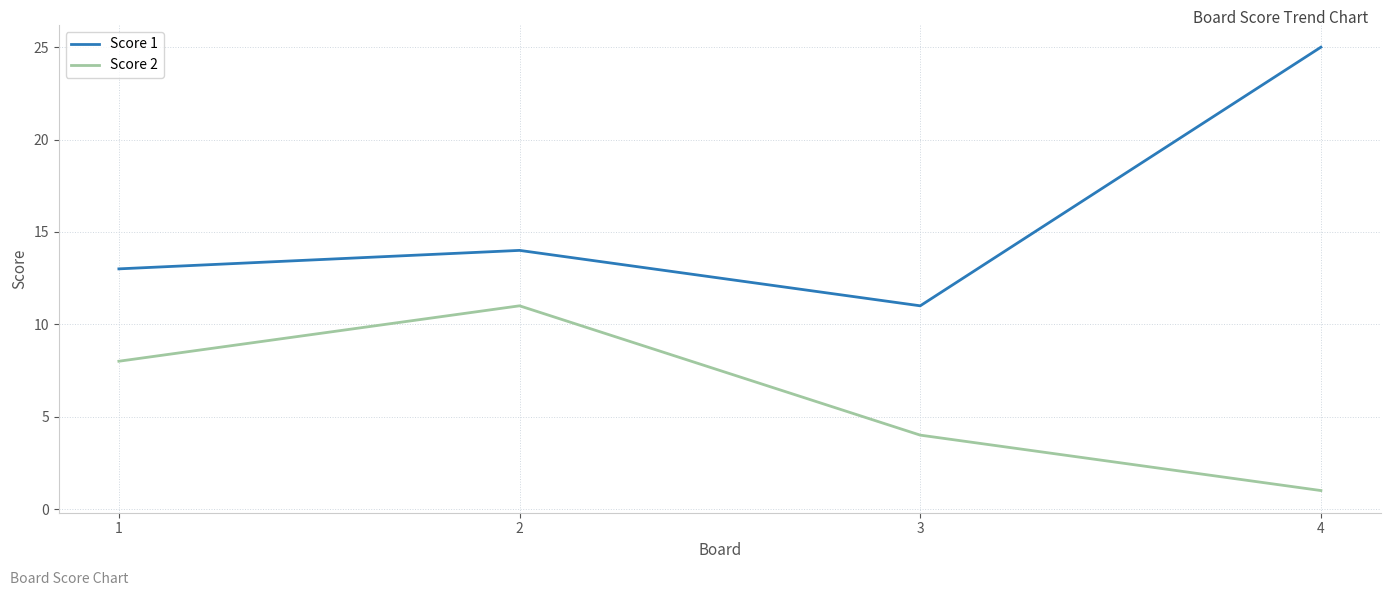

Between 2 and 3, which series saw the biggest shift?

Score 2